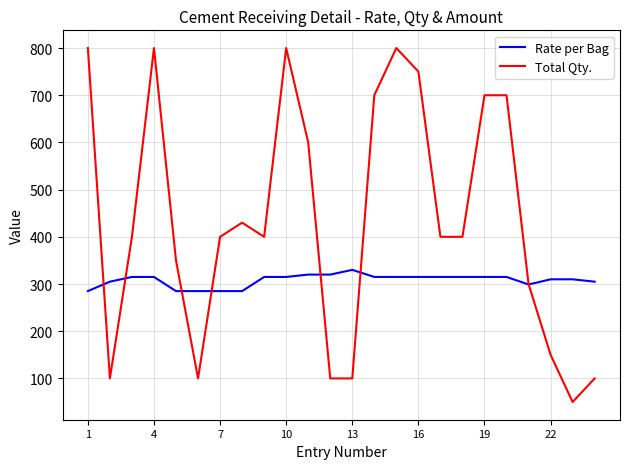

What is the lowest value of the Rate per Bag series?

285